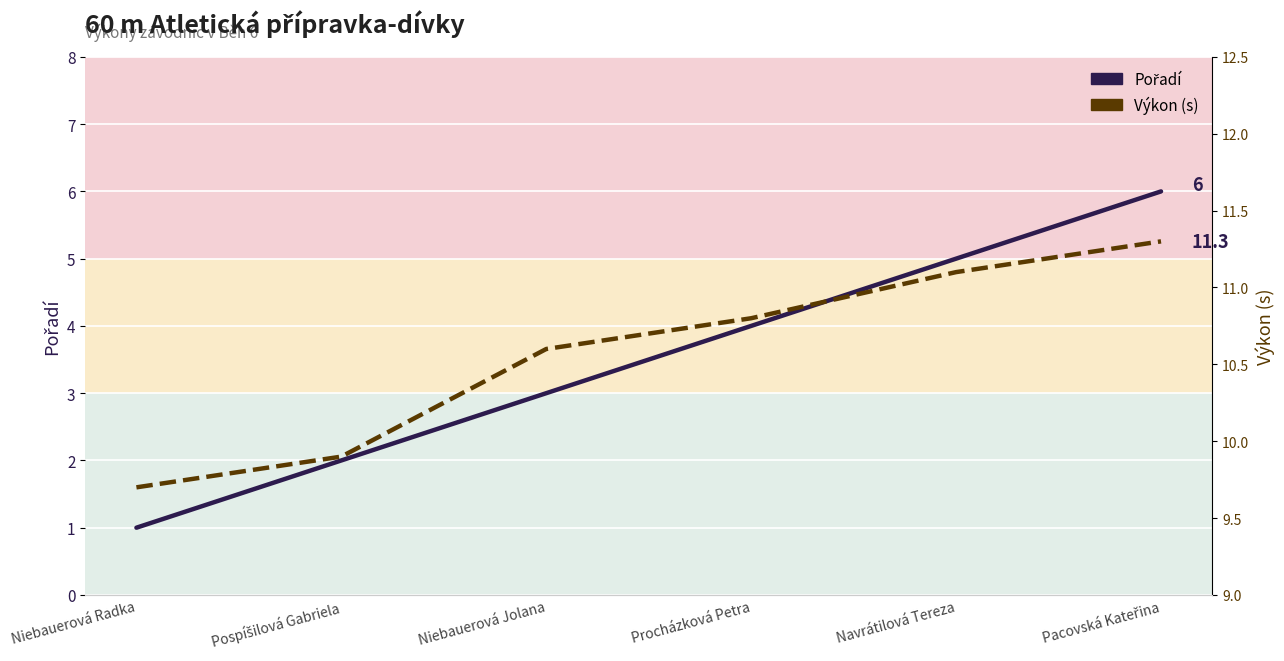

Which series has the largest total across all categories?

Výkon (s)